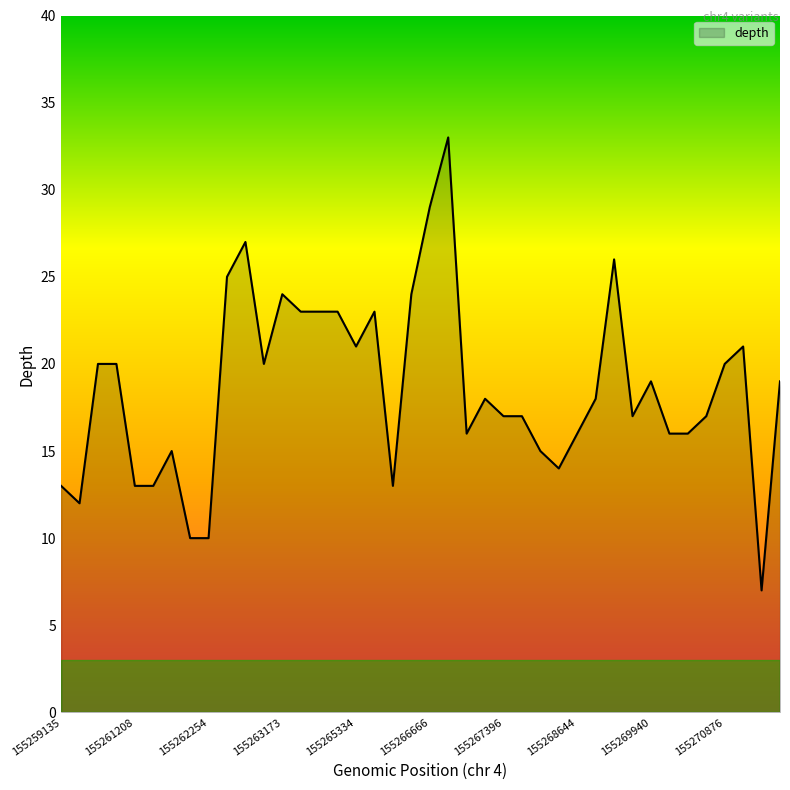

What is the minimum value shown in the chart?

7